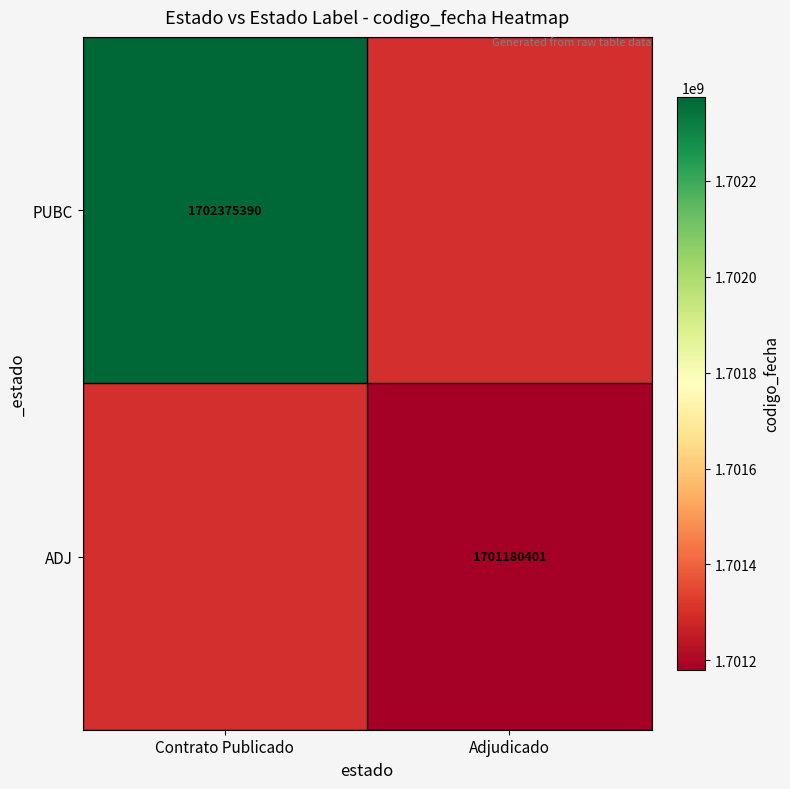

How many data points does each series have?

2